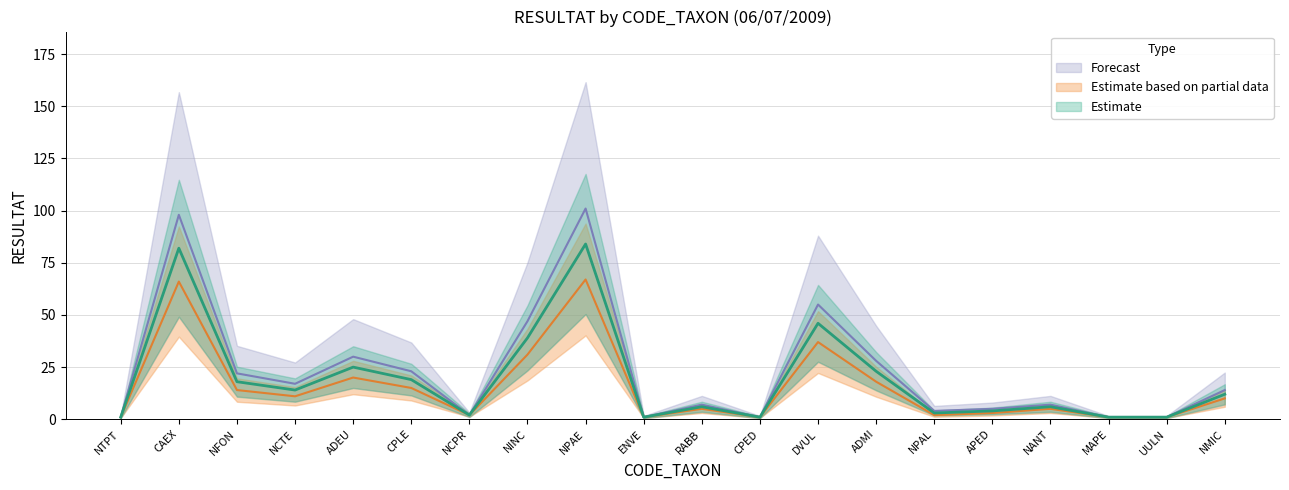

The Estimate based on partial data series shows 10 at NMIC. True or false?

True